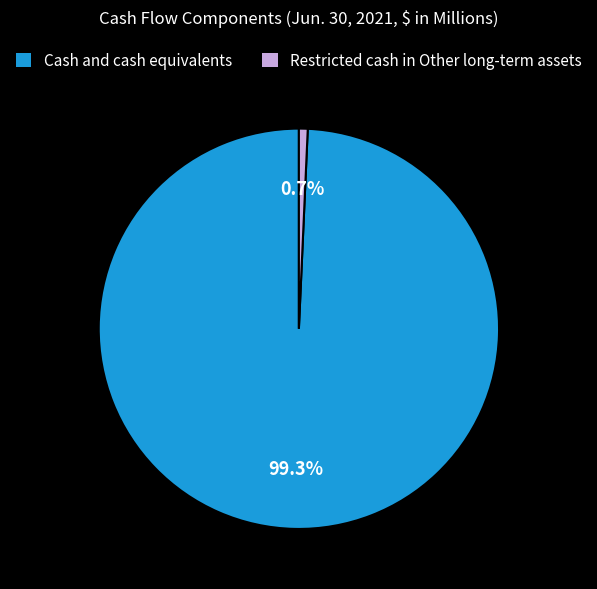

Rank the categories by value from highest to lowest.

Cash and cash equivalents, Restricted cash in Other long-term assets